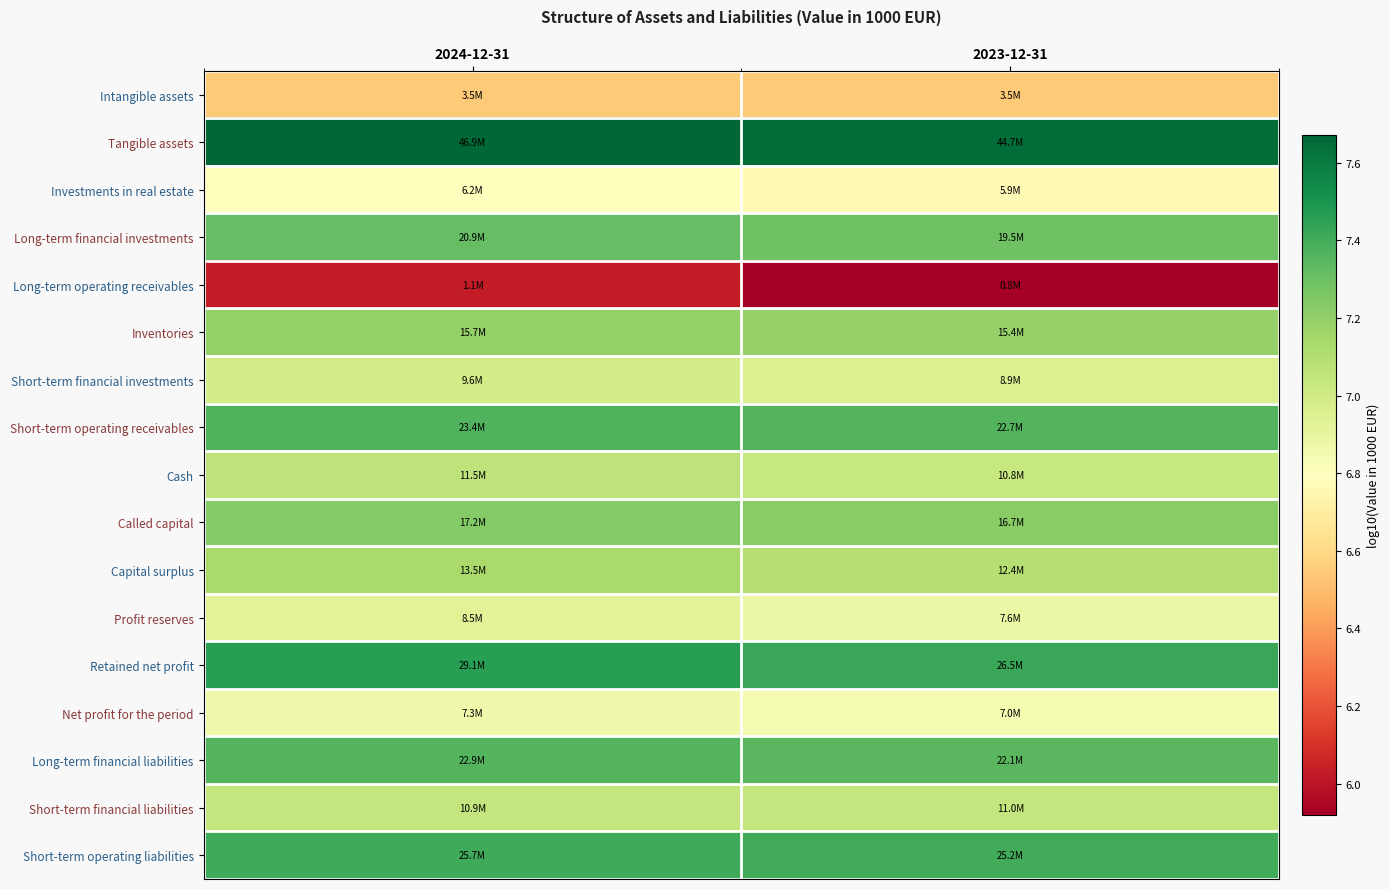

At how many categories does at least one series exceed 7?

2